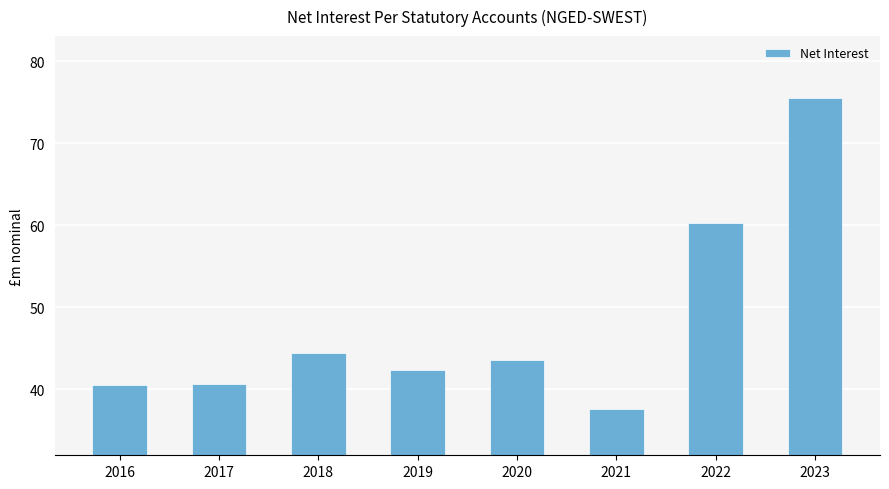

How many categories are shown in the chart?

8